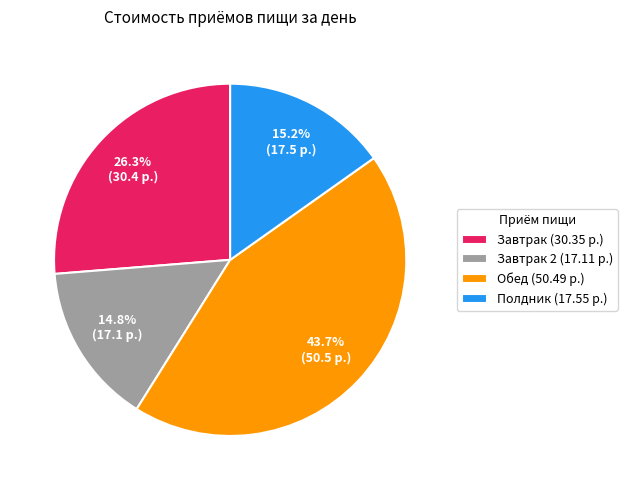

Which slice is the largest?

Обед (50.49 р.)